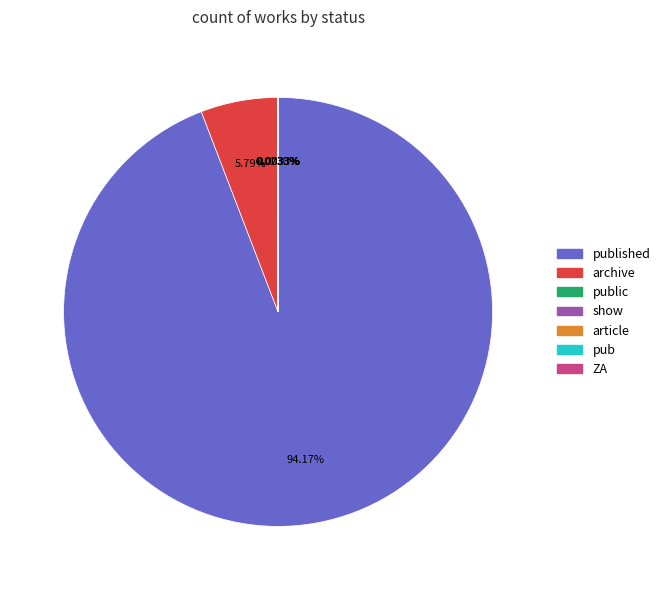

Is there any slice that represents more than half of the pie?

Yes